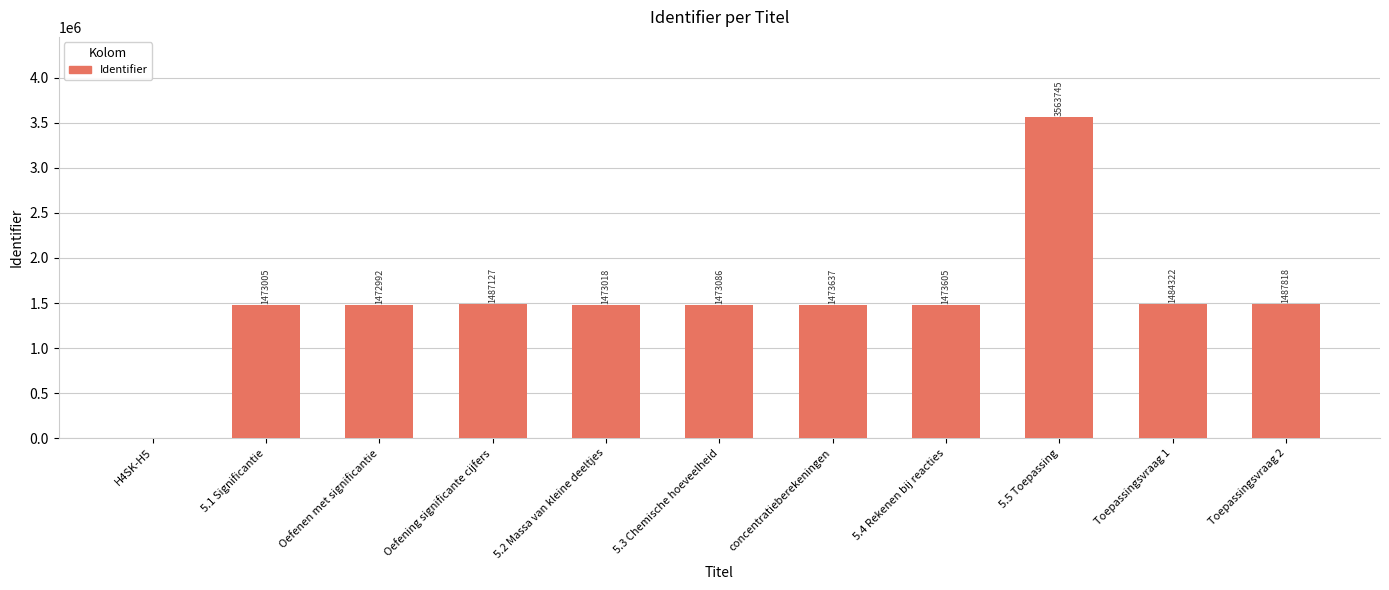

True or false: the data shows 1915840 at 5.5 Toepassing.

False